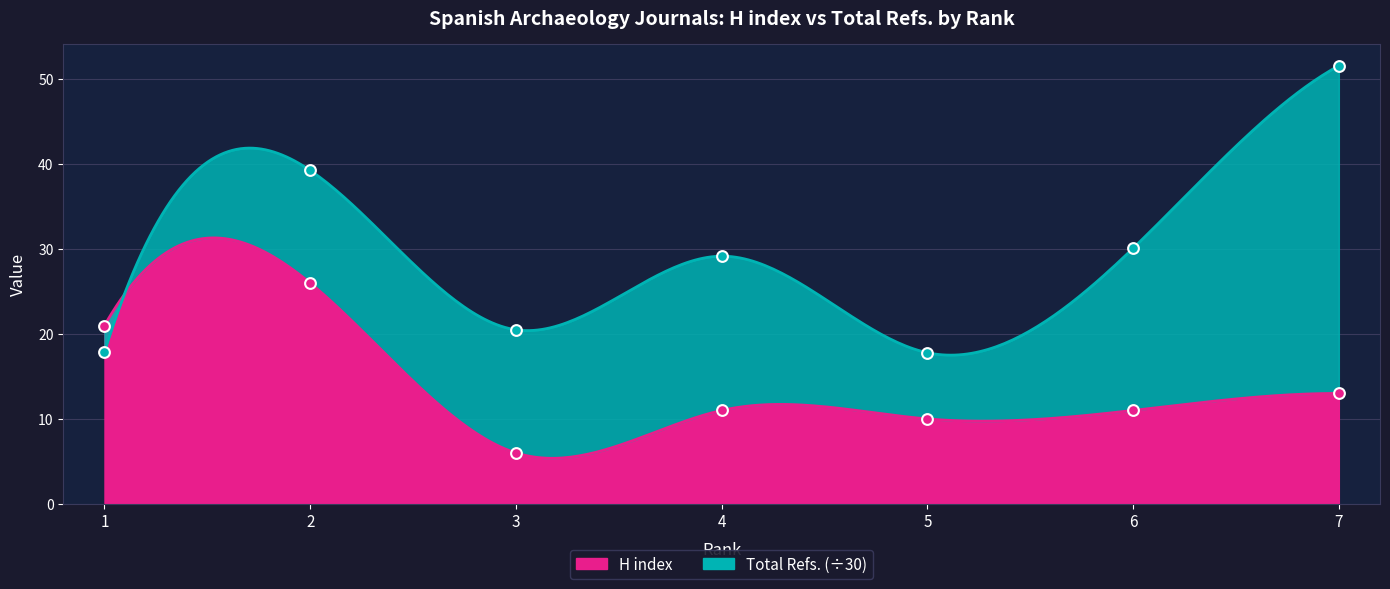

Which series has the largest total across all categories?

Total Refs.